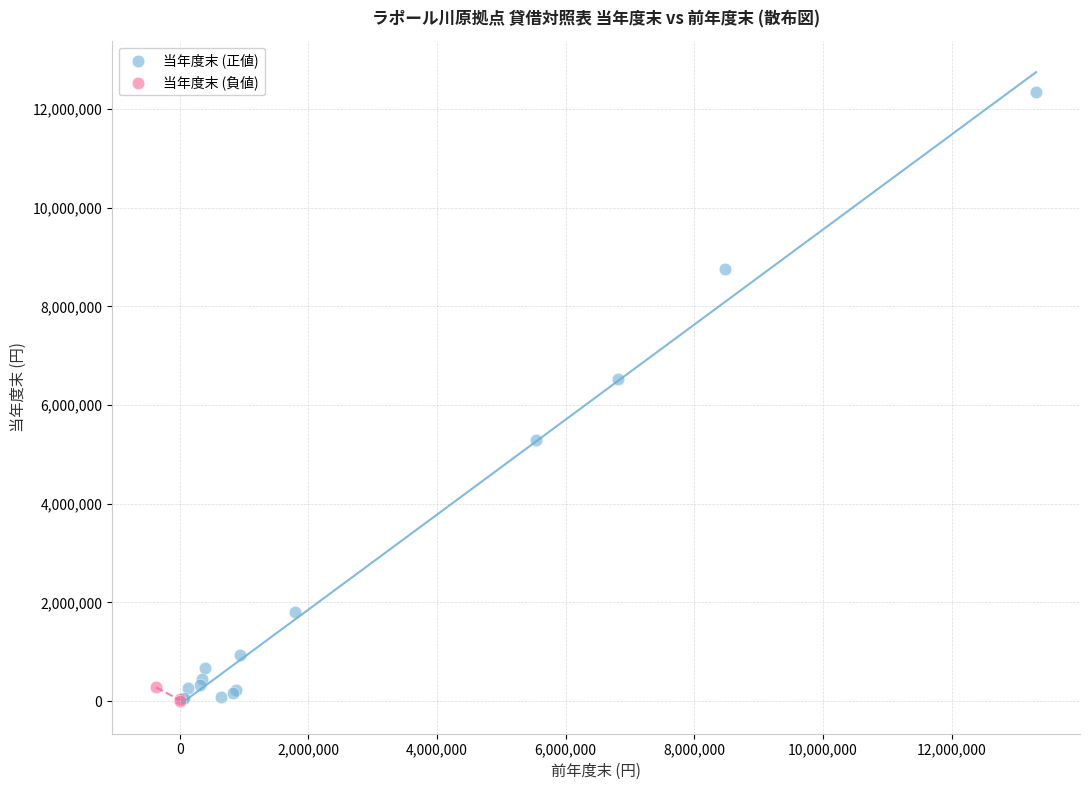

Which series reaches the maximum Y coordinate?

当年度末 (正値)